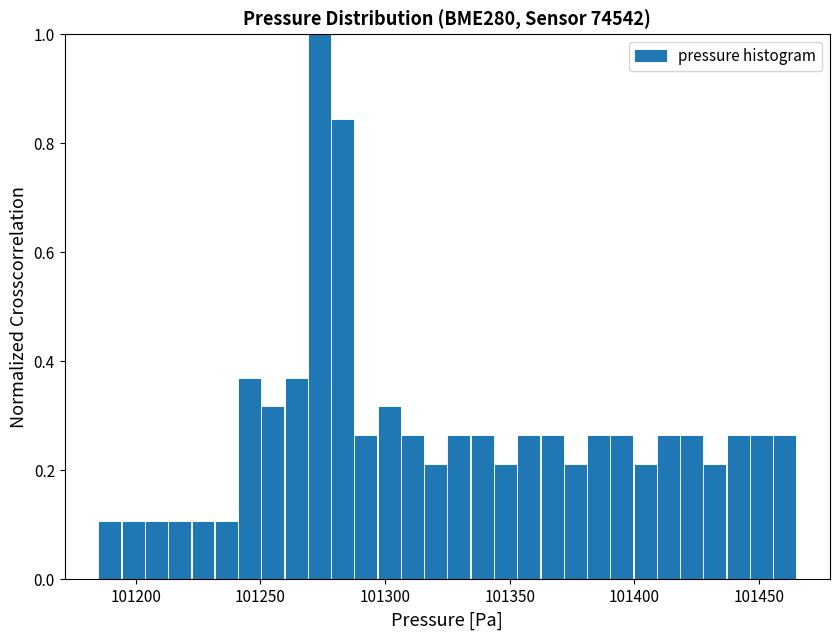

Around what value on the x-axis is the tallest bar? Give the approximate position of its centre, as read against the axis.

101275